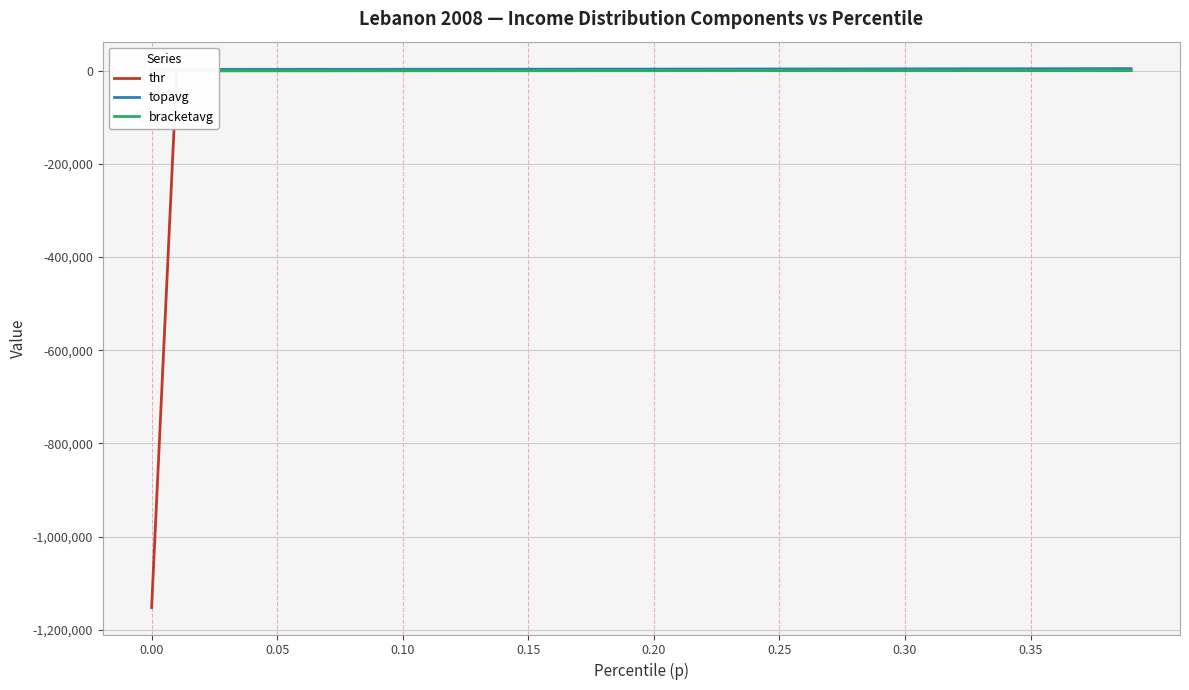

Reading left to right, extract all data points from this chart.

thr: -1152255.4	-336.1	-196.3	-93.4	-56.0	-33.7	-21.7	-16.1	-6.3	-0.3	10.5	23.7	44.1	51.3	55.9	61.7	63.4	68.9	78.8	91.5	107.2	126.2	139.1	149.2	157.5	164.6	171.6	179.8	189.3	200.0	212.8	227.0	244.1	263.7	287.5	315.2	344.9	375.0	410.4	441.0
topavg: 2747.6	2781.0	2812.1	2842.5	2872.9	2903.6	2934.7	2966.5	2998.9	3031.8	3065.5	3099.7	3134.6	3170.0	3206.3	3243.3	3281.2	3319.9	3359.5	3399.9	3441.2	3483.2	3526.2	3570.1	3615.1	3661.1	3708.3	3756.7	3806.3	3857.2	3909.4	3962.8	4017.6	4073.8	4131.4	4190.3	4250.6	4312.4	4375.6	4440.4
bracketavg: -560.3	-264.5	-134.0	-74.1	-44.7	-25.9	-18.6	-10.2	-3.4	5.3	17.3	34.9	48.7	54.2	57.7	63.1	65.5	73.7	85.6	99.1	116.6	133.0	144.4	153.5	161.1	168.1	175.2	184.7	193.7	207.6	219.7	235.4	253.3	275.5	301.0	330.0	359.5	392.6	426.0	455.4